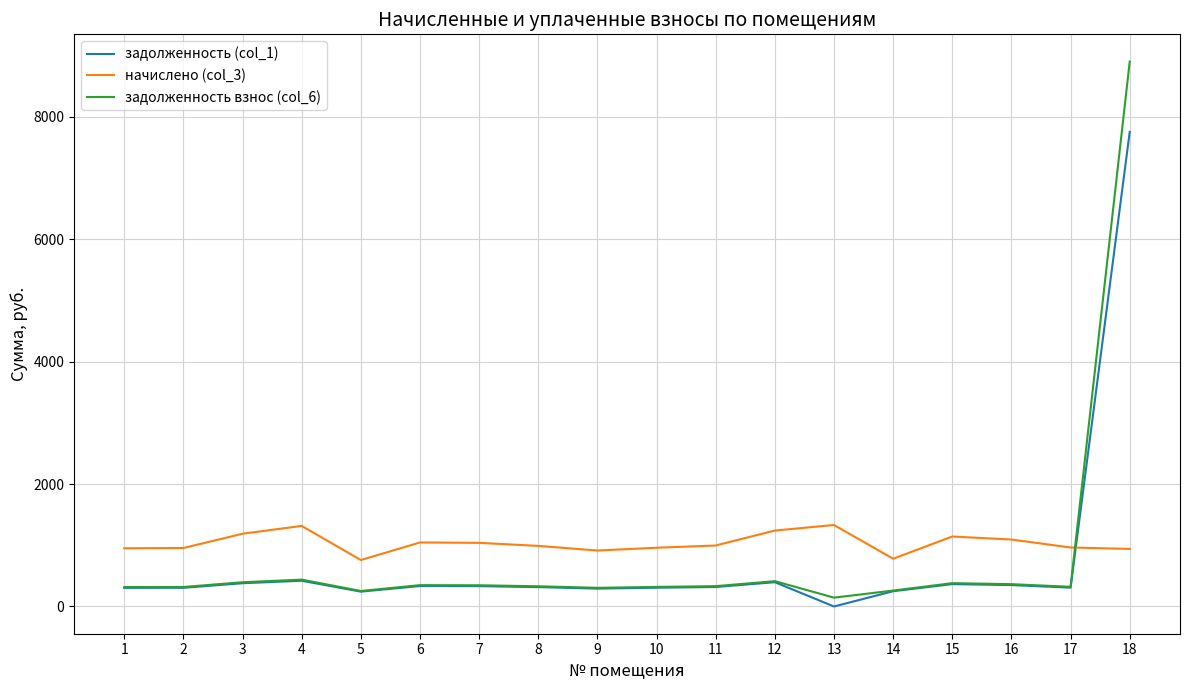

Is it true that задолженность (col_1) equals 396.1 at 12?

True